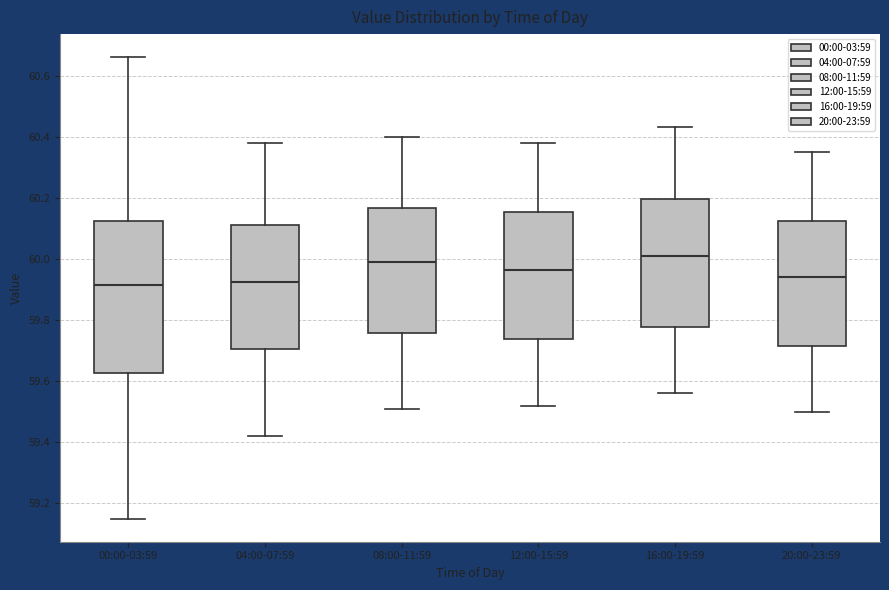

Comparing the boxes themselves (not the whiskers), which one is the tallest?

00:00-03:59